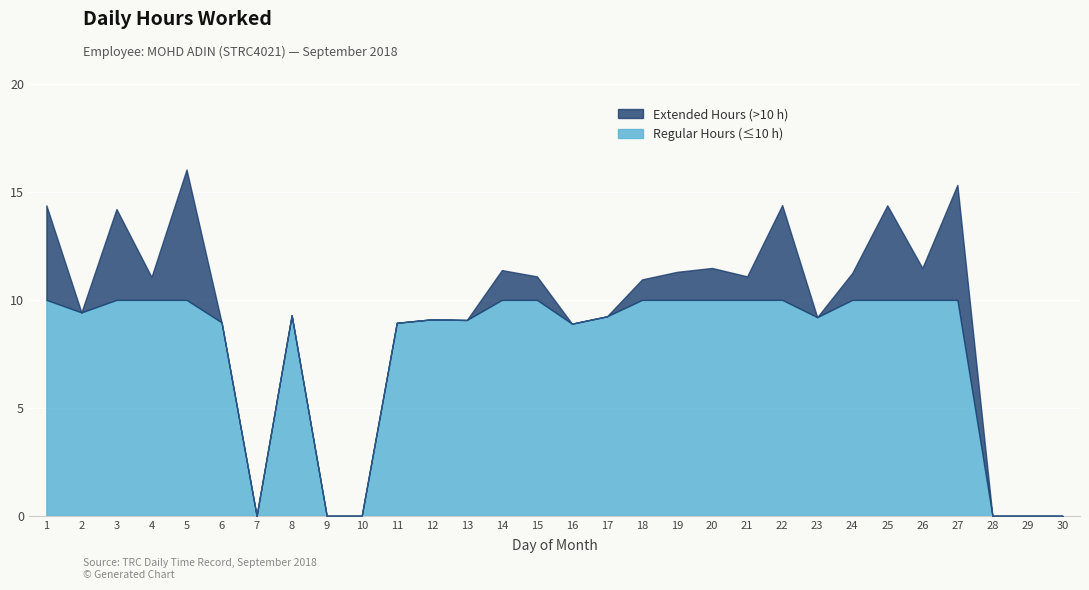

What is the value of the 3rd point from the left?

14.2